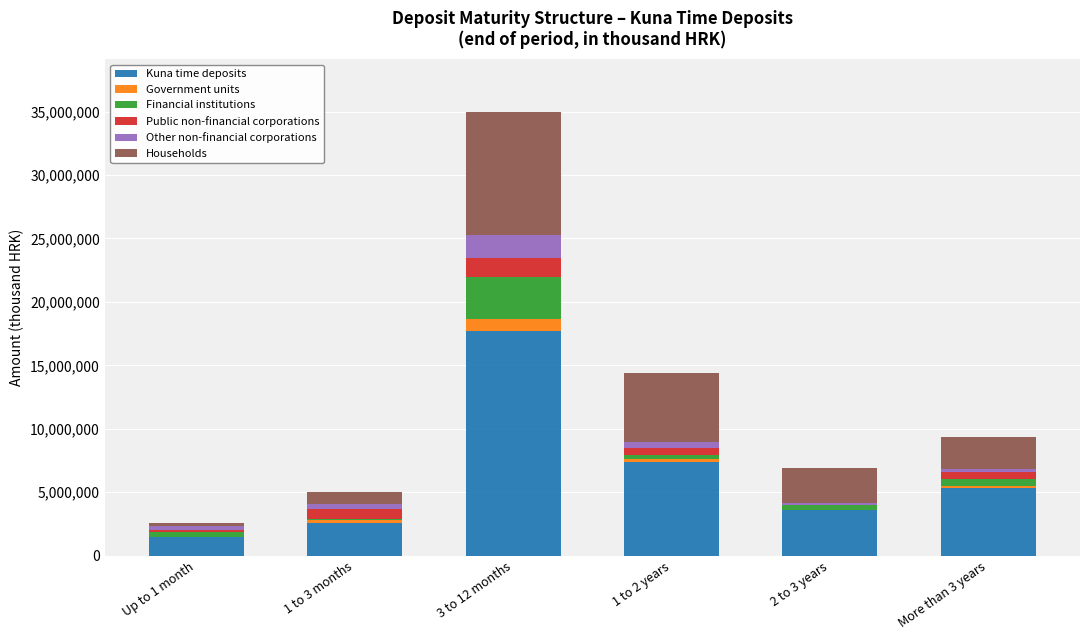

At which label does Kuna time deposits reach its peak?

3 to 12 months